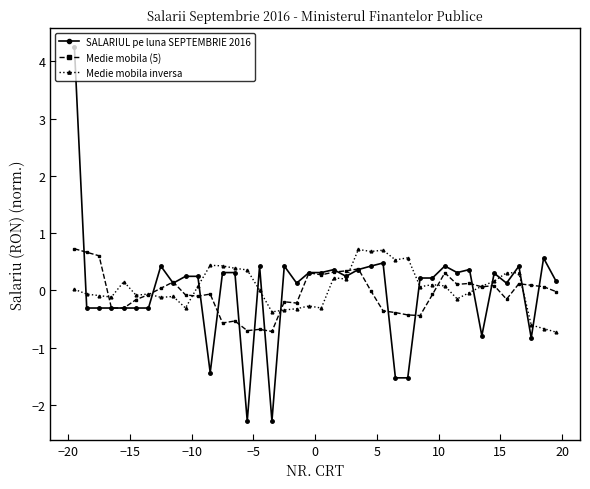

Which series ends up on top after the final intersection of SALARIUL pe luna SEPTEMBRIE 2016 and Medie mobila (5)?

SALARIUL pe luna SEPTEMBRIE 2016